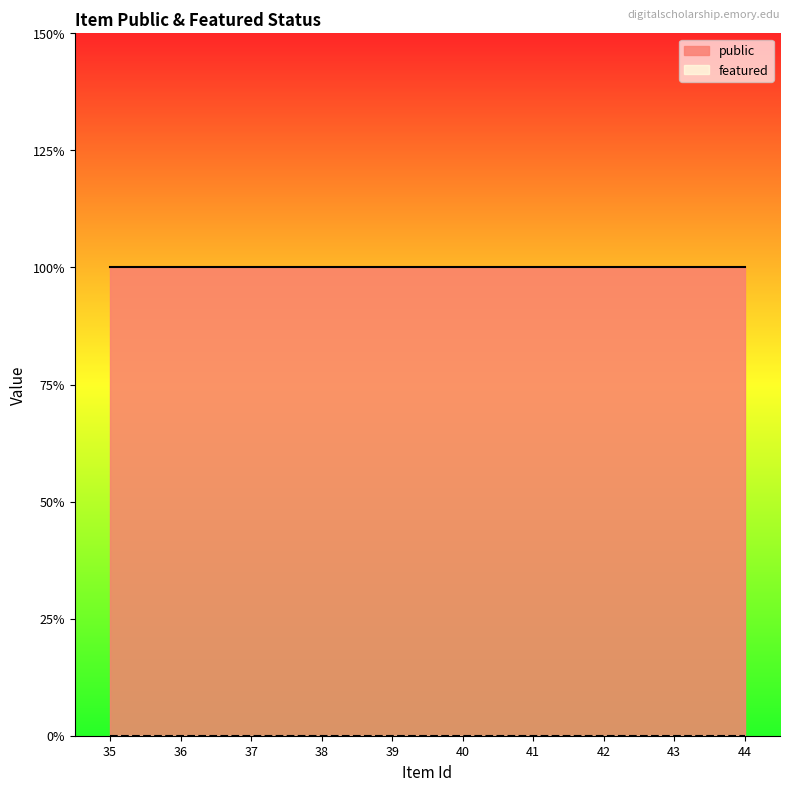

True or false: public and featured intersect in this chart.

False